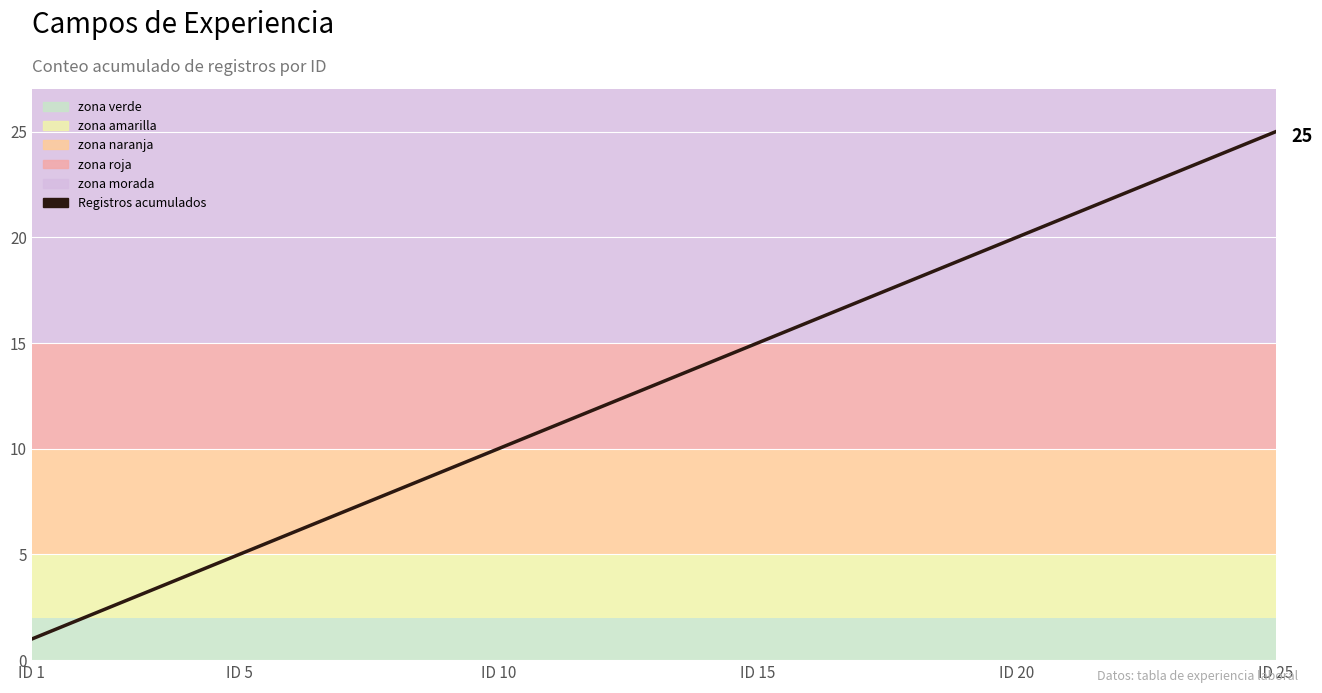

What is the difference between the maximum and minimum values?

24